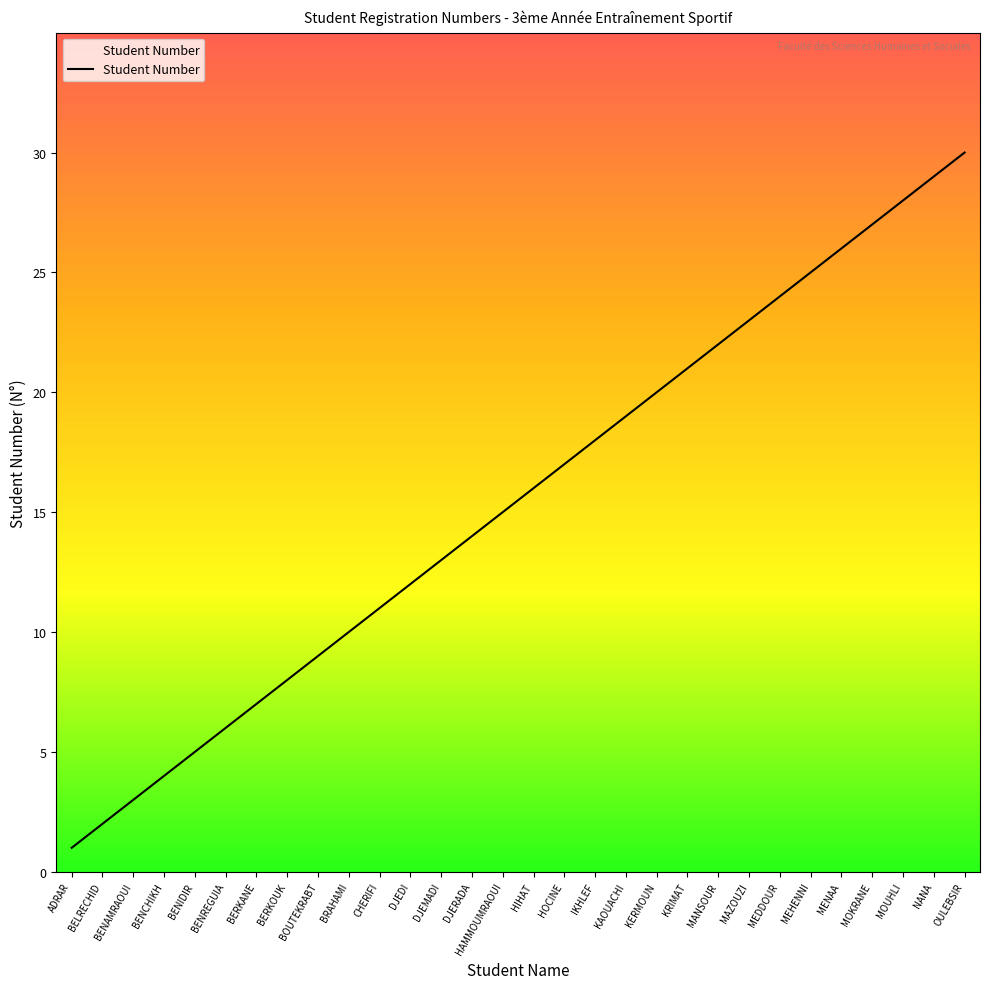

True or false: the data shows 39 at MENAA.

False